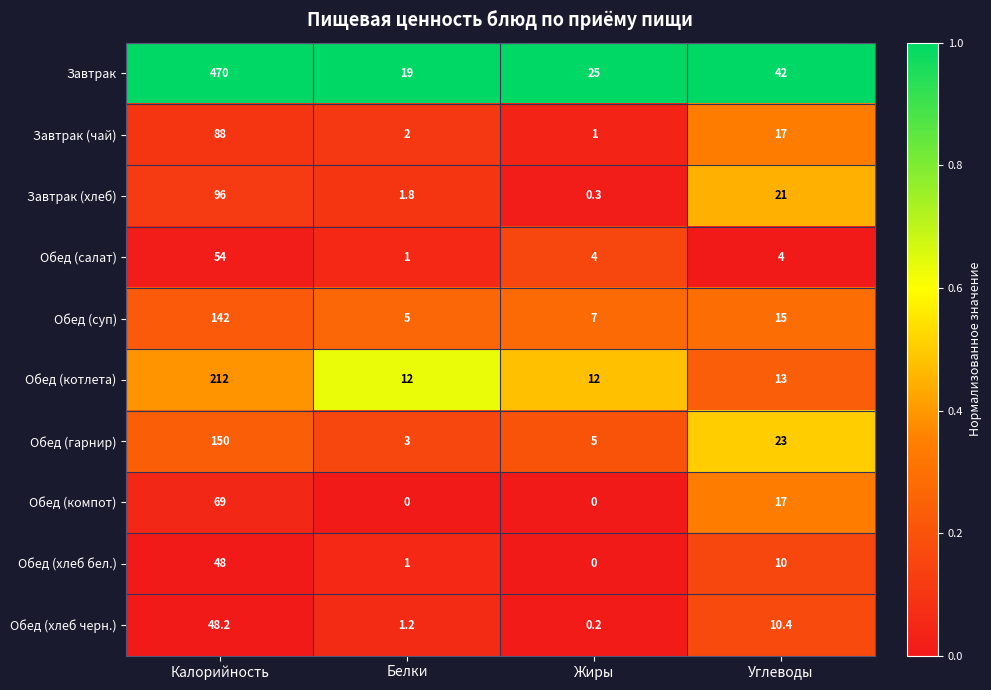

At which category is the sum across all series the highest?

Калорийность